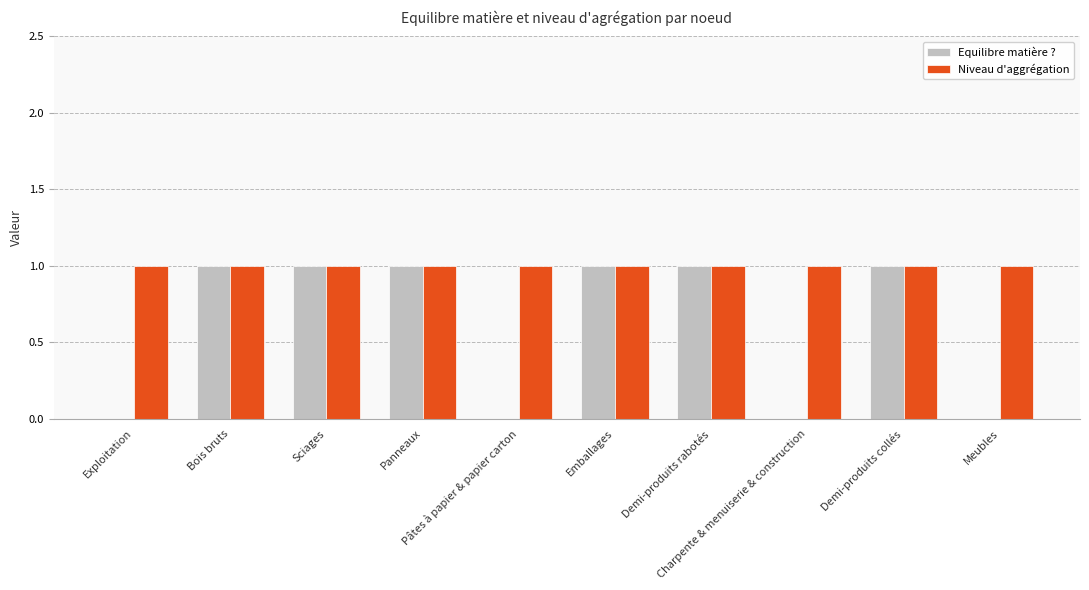

Reading left to right, list all the values displayed in this chart.

Equilibre matière ?: 0	1	1	1	0	1	1	0	1	0
Niveau d'aggrégation: 1	1	1	1	1	1	1	1	1	1